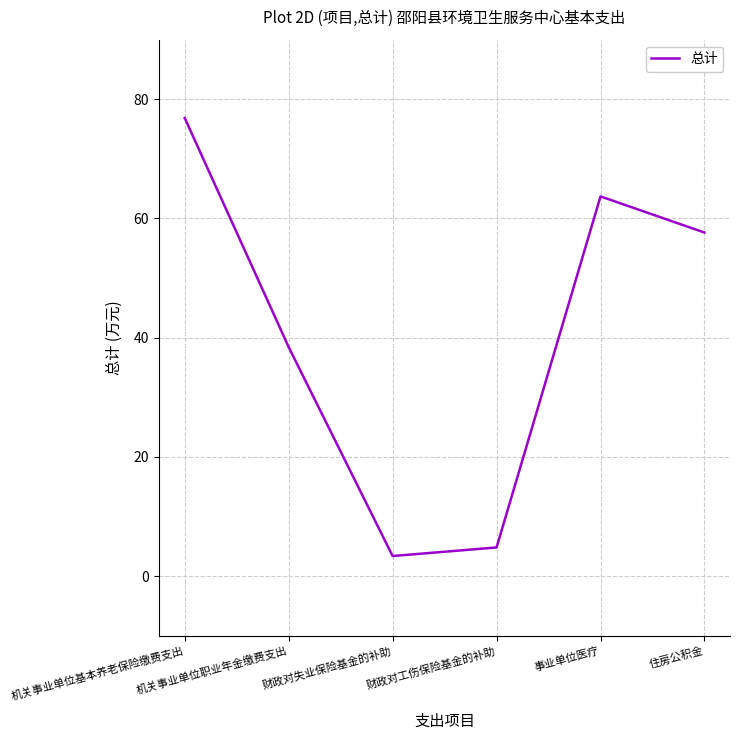

At which category does the data reach its first local valley?

财政对失业保险基金的补助